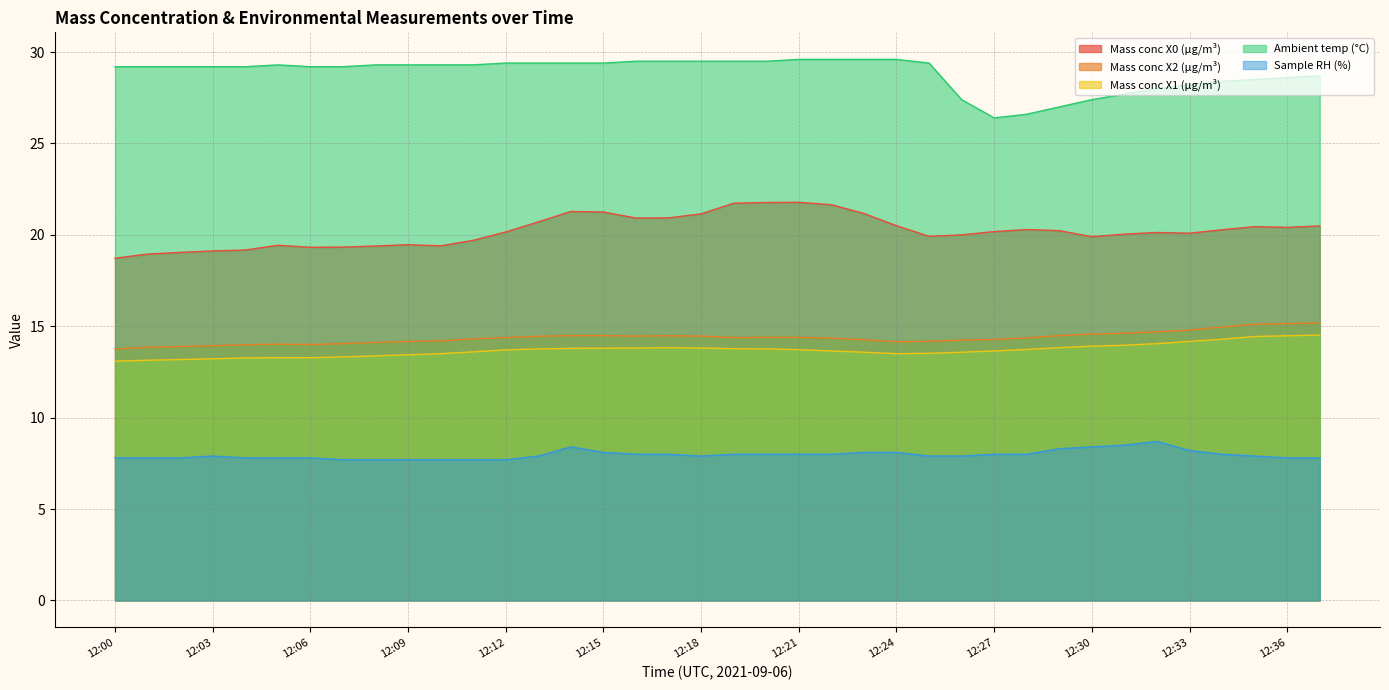

What is the total value across all series at 12:29?

83.8